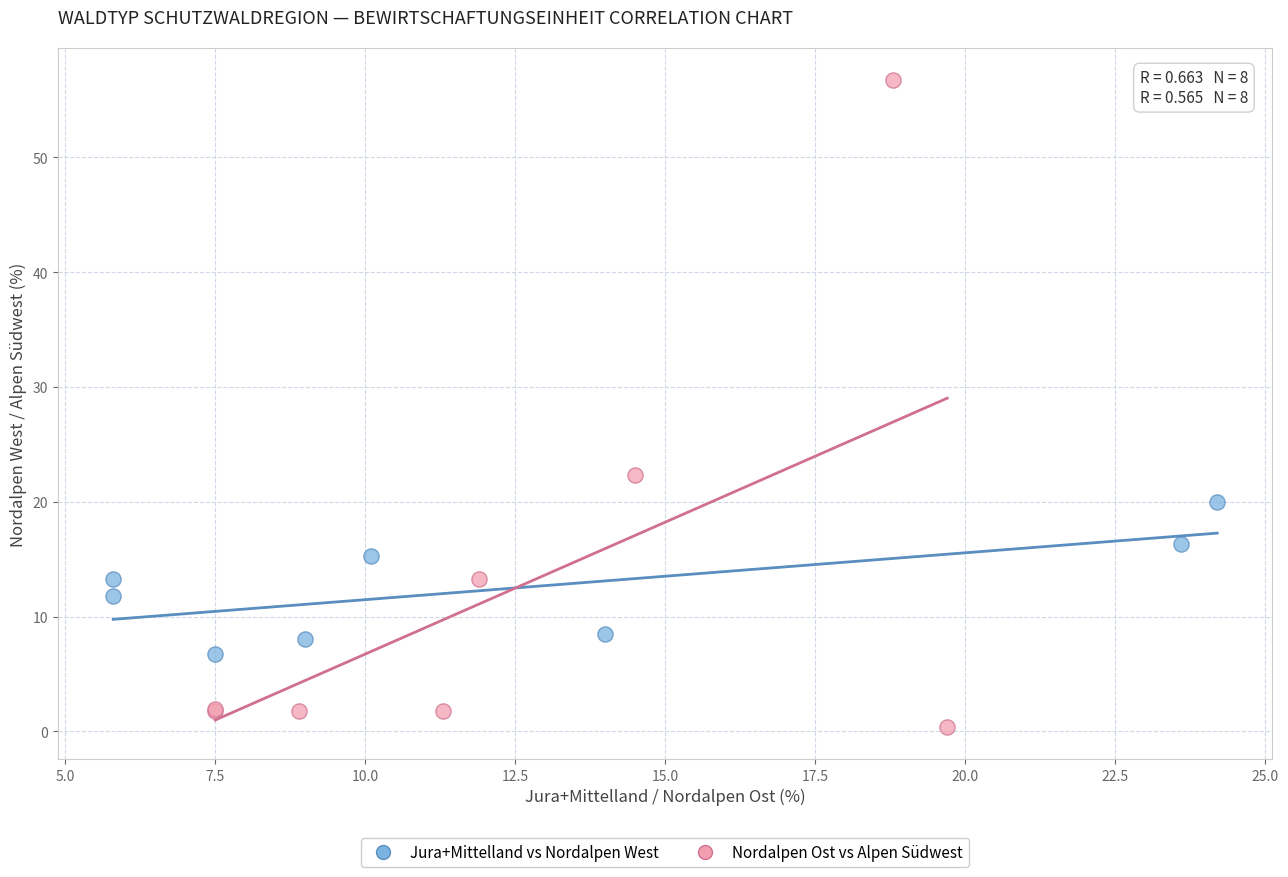

What are all the series names shown in the legend?

Jura+Mittelland vs Nordalpen West, Nordalpen Ost vs Alpen Südwest